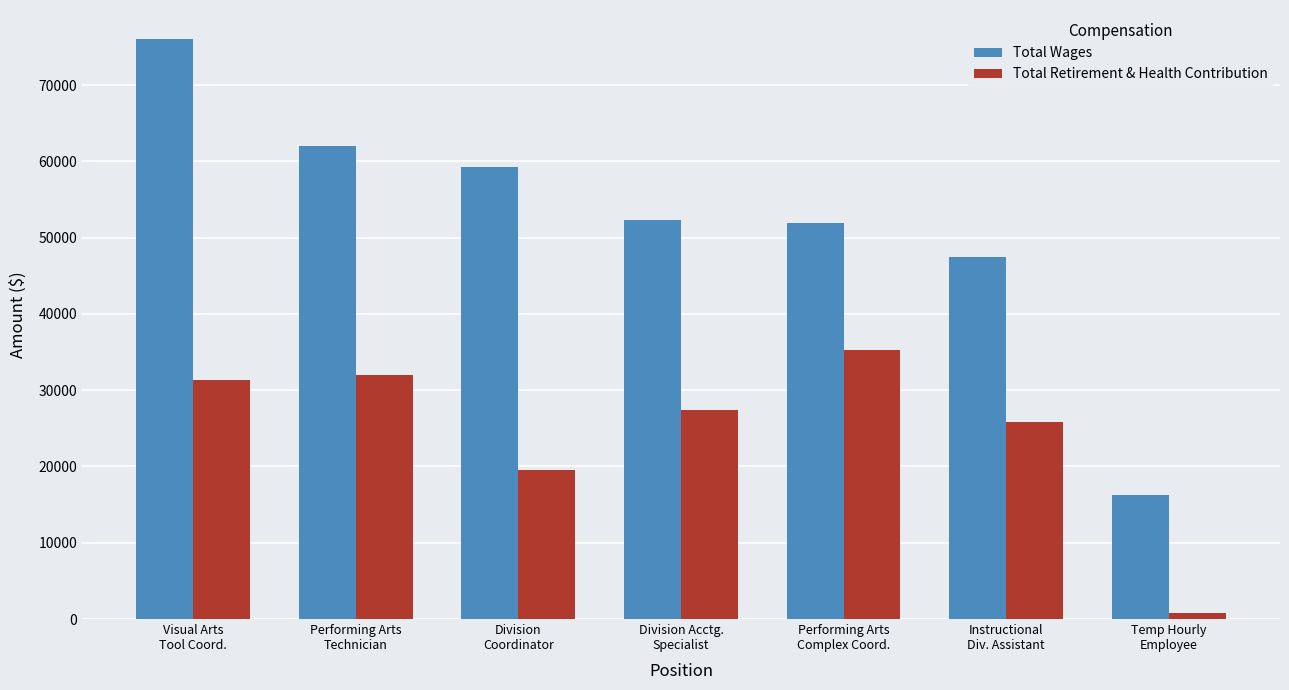

What is the highest value of the Total Retirement & Health Contribution series?

35263